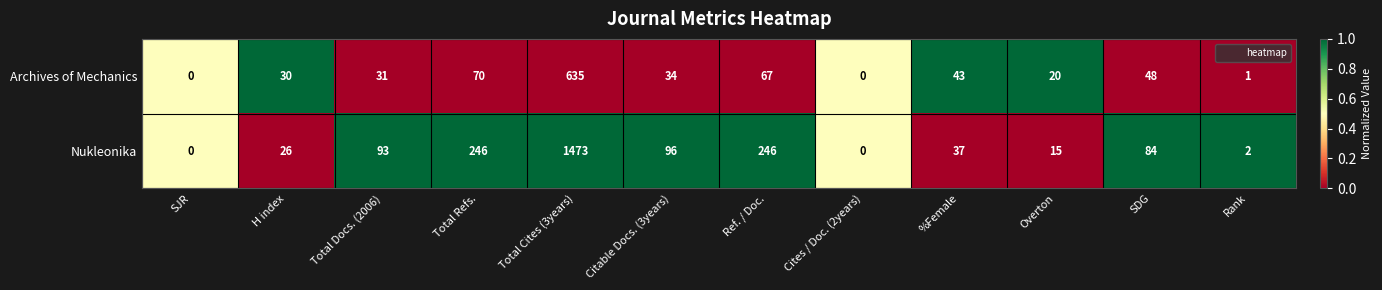

Which series has the largest total across all categories?

Nukleonika